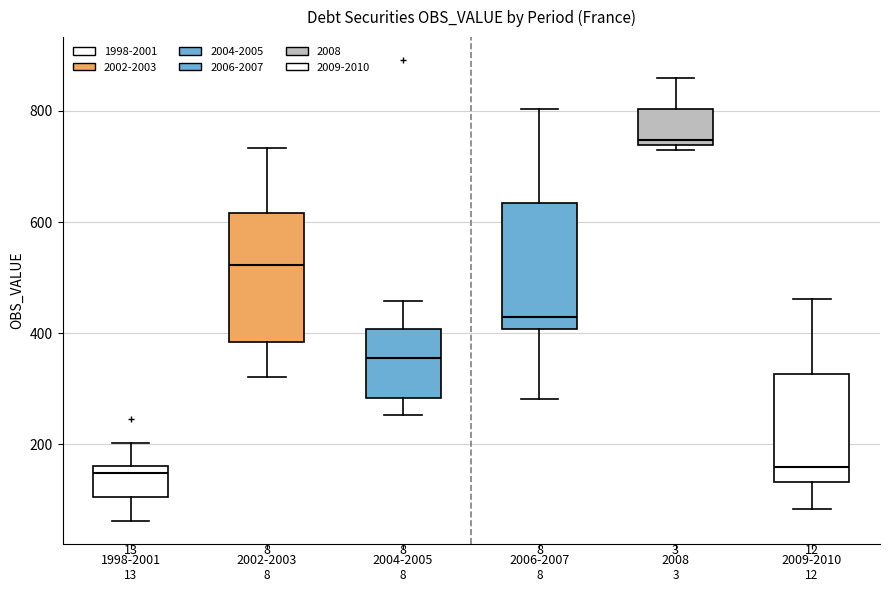

Reading left to right, transcribe this box plot: for each box, give where its median line is, the range the box spans, and where its two whiskers end, as read against the y-axis. The values are not printed on the chart, so give them approximately, as read against the axis.

1998-2001: median 140, box 100 to 160, whiskers 60 to 200
2002-2003: median 520, box 380 to 620, whiskers 320 to 740
2004-2005: median 360, box 280 to 400, whiskers 260 to 460
2006-2007: median 420, box 400 to 640, whiskers 280 to 800
2008: median 740 (just above the box's lower edge), box 740 to 800, whiskers 720 to 860
2009-2010: median 160, box 140 to 320, whiskers 80 to 460